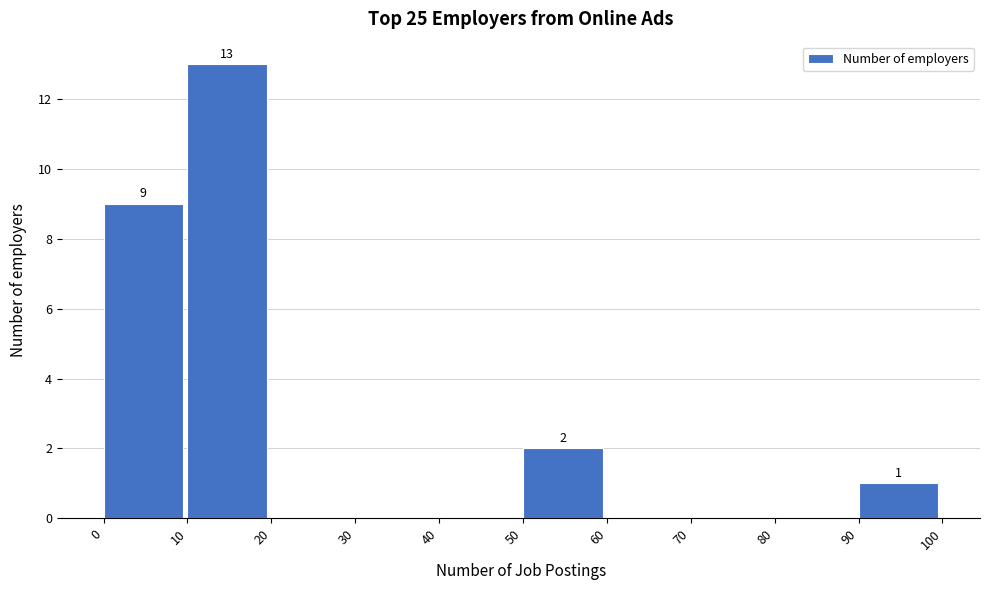

Which range on the x-axis has the tallest bar?

10 to 20